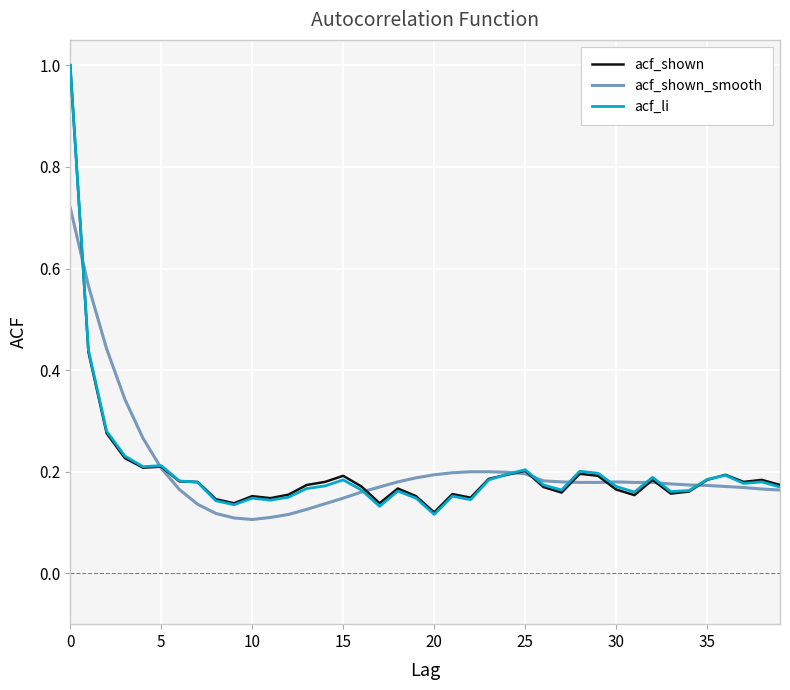

What is the maximum value for acf_shown?

1.0